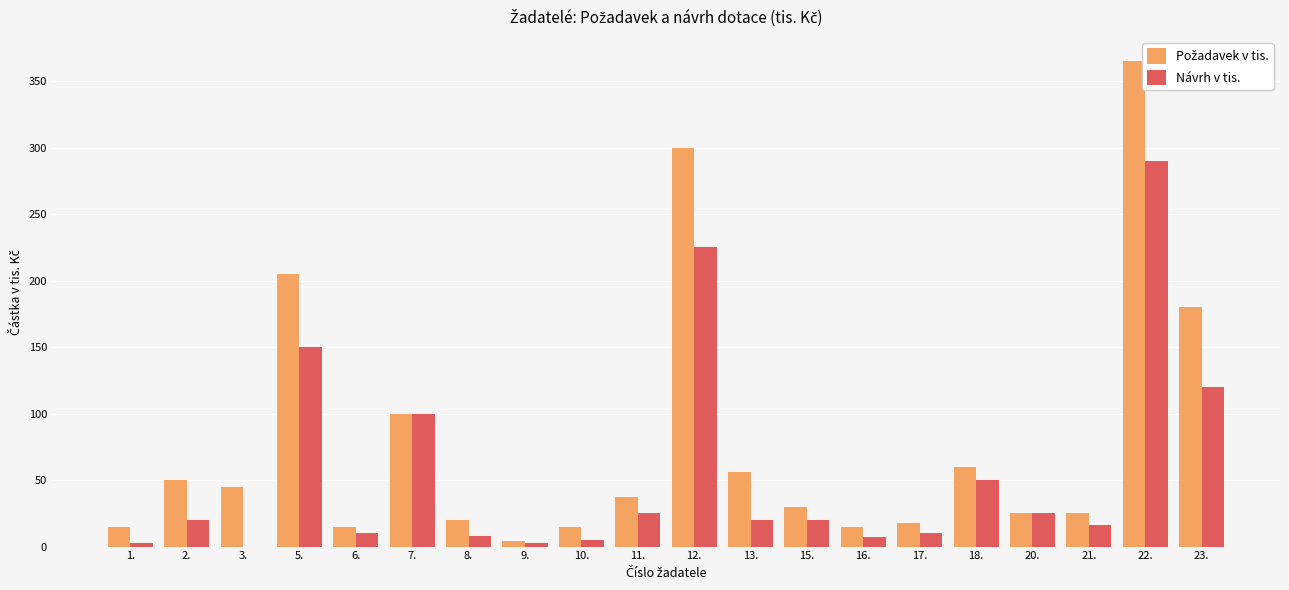

The Návrh v tis. series shows 44.5 at 11.. True or false?

False